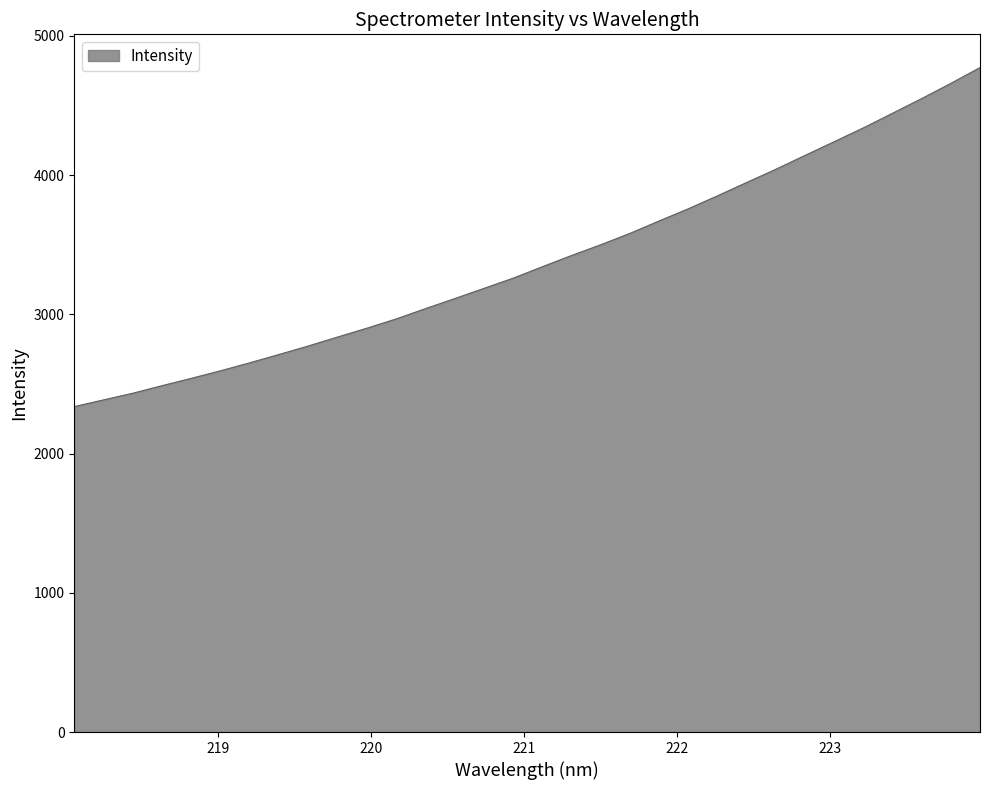

What is the difference between the maximum and minimum values?

2435.2